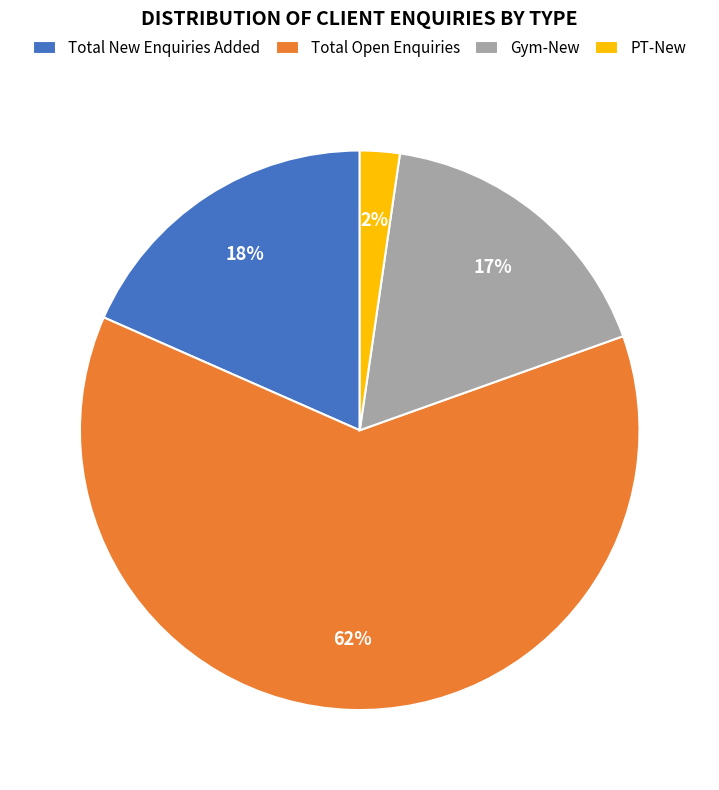

To the nearest percent, what percentage of the pie is Gym-New?

17%